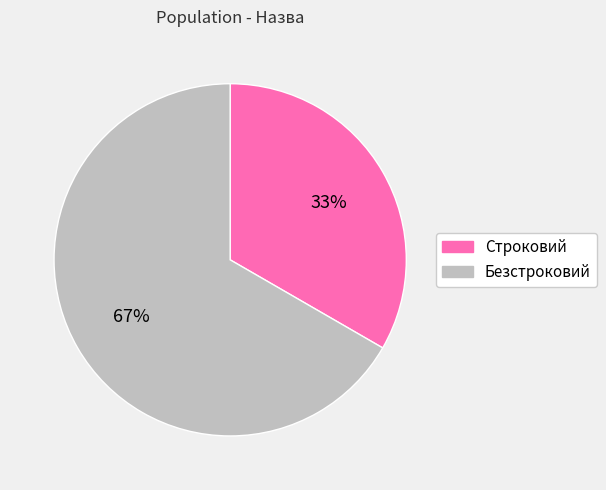

What is the largest slice in the pie chart?

Безстроковий